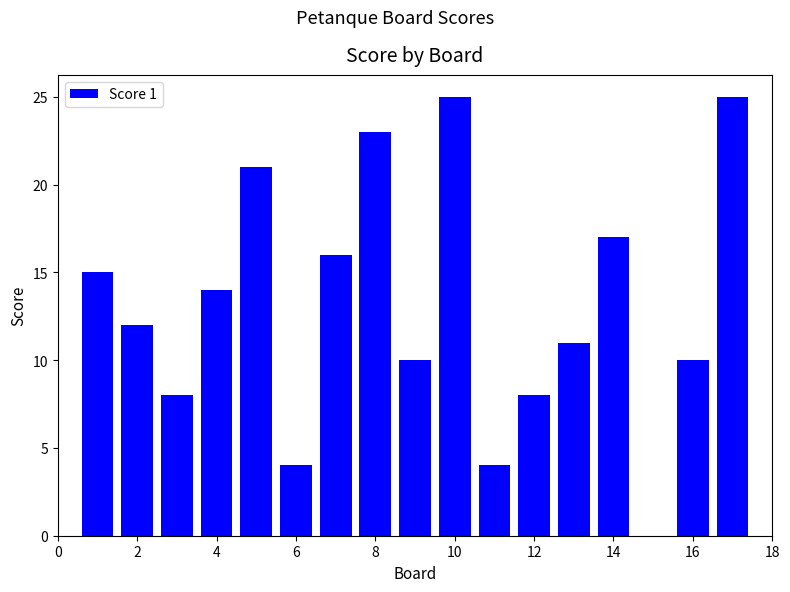

What is the greatest value displayed?

25